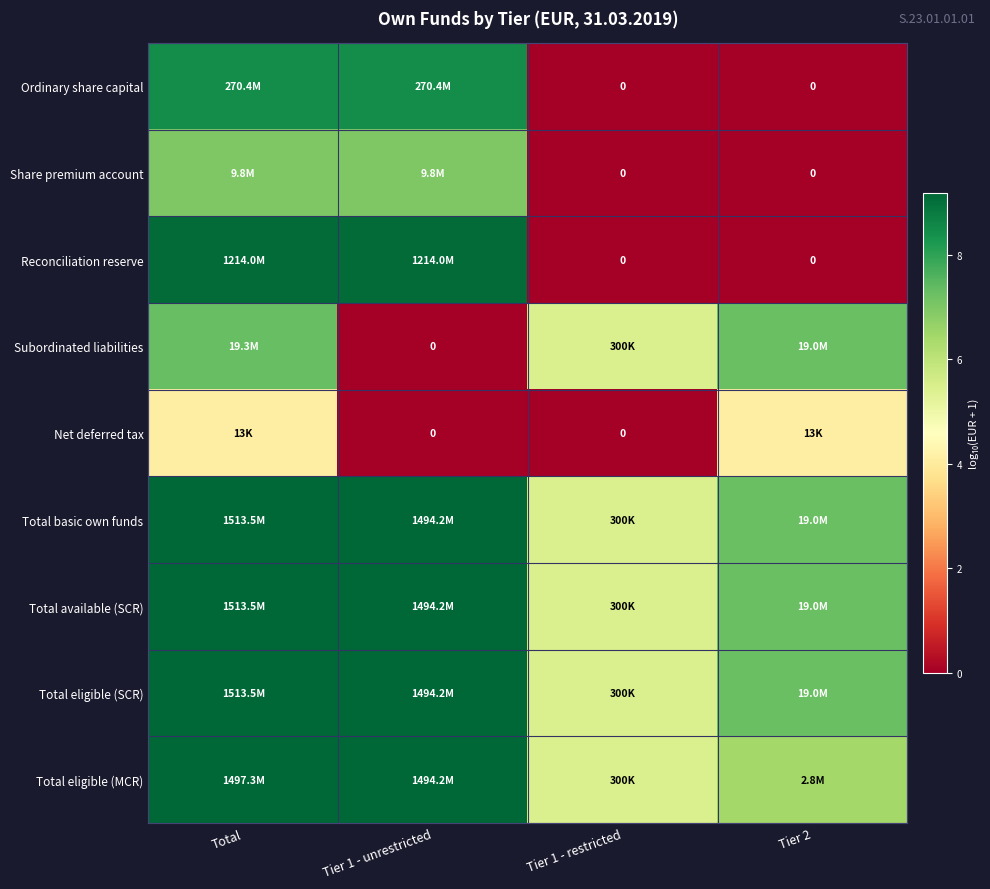

Which series has the largest total across all categories?

Total basic own funds